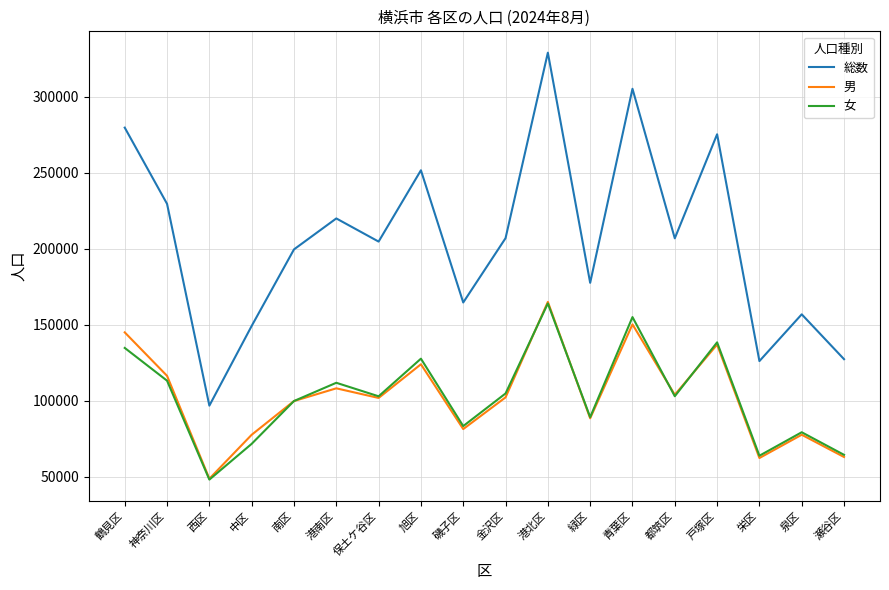

The 総数 series shows 73445 at 中区. True or false?

False